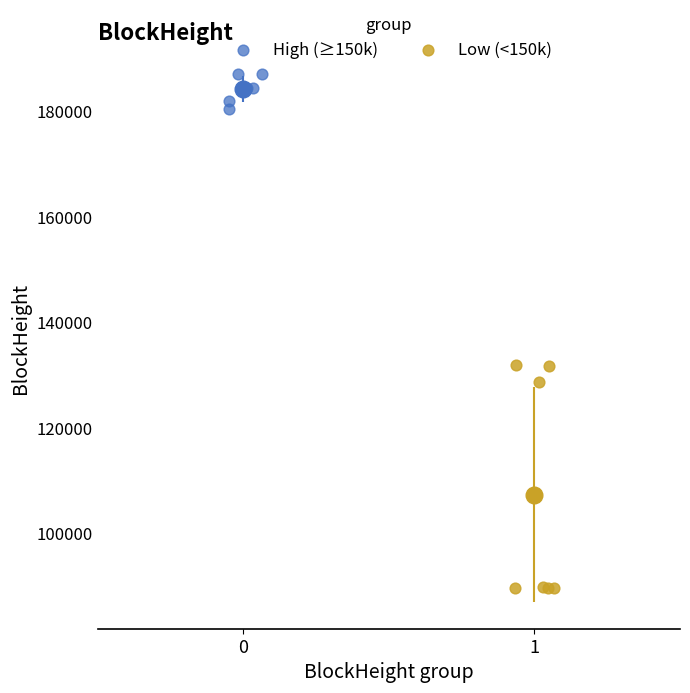

Which series reaches the maximum Y coordinate?

High (≥150k)